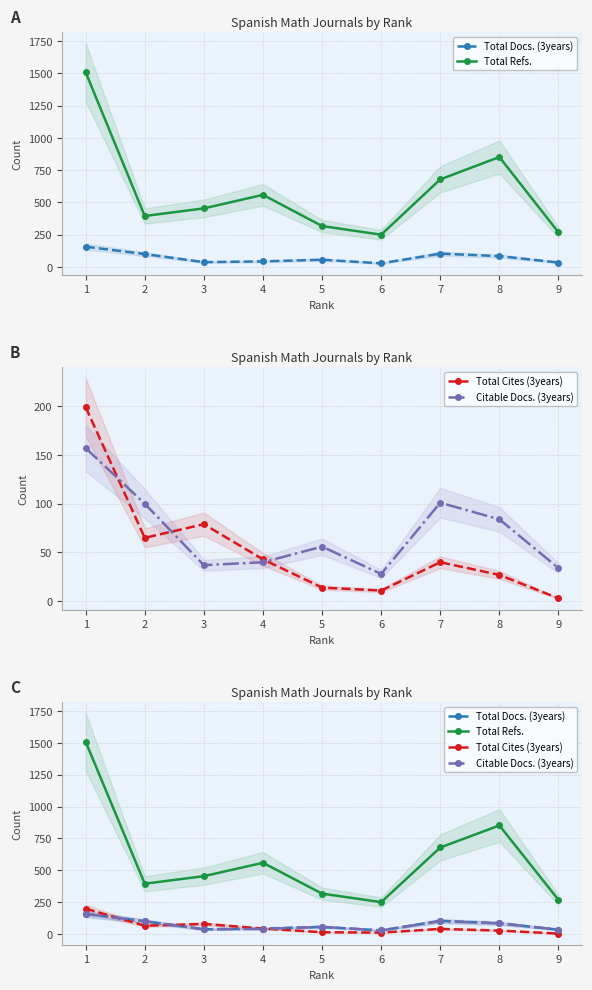

Reading right to left, transcribe all the data shown in this chart.

Total Docs. (3years): 34	84	103	28	56	43	37	100	157
Total Refs.: 268	852	679	250	317	559	454	395	1509
Total Cites (3years): 3	27	40	11	14	43	79	65	199
Citable Docs. (3years): 34	84	101	28	56	40	37	100	157